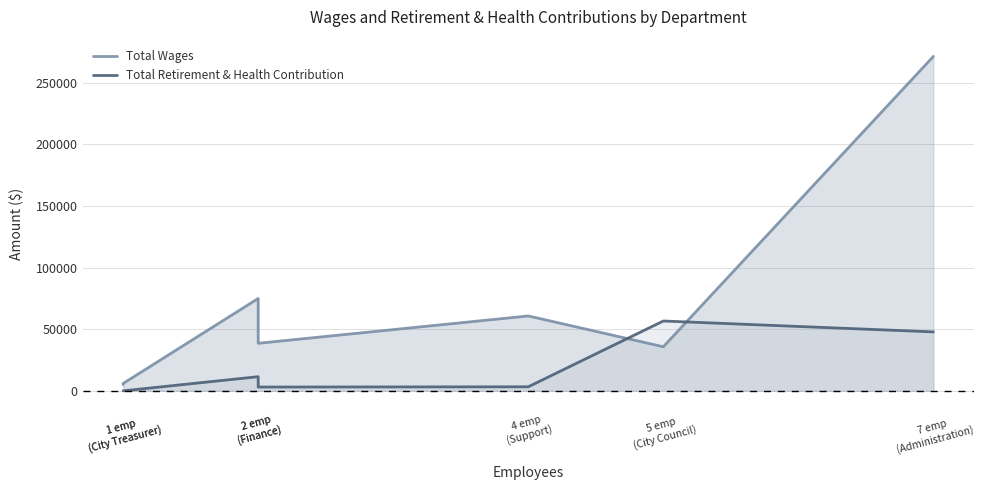

At how many categories does at least one series exceed 17033?

5